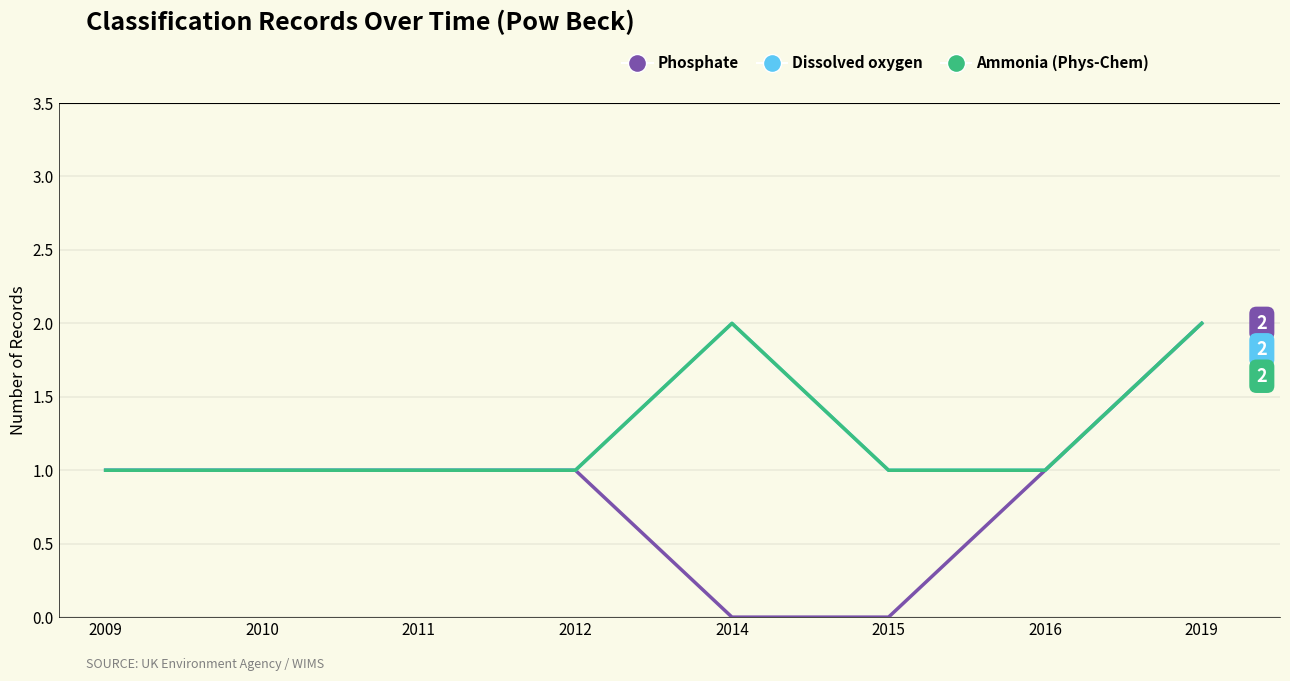

Which has a higher value, 2011 or 2014?

2011